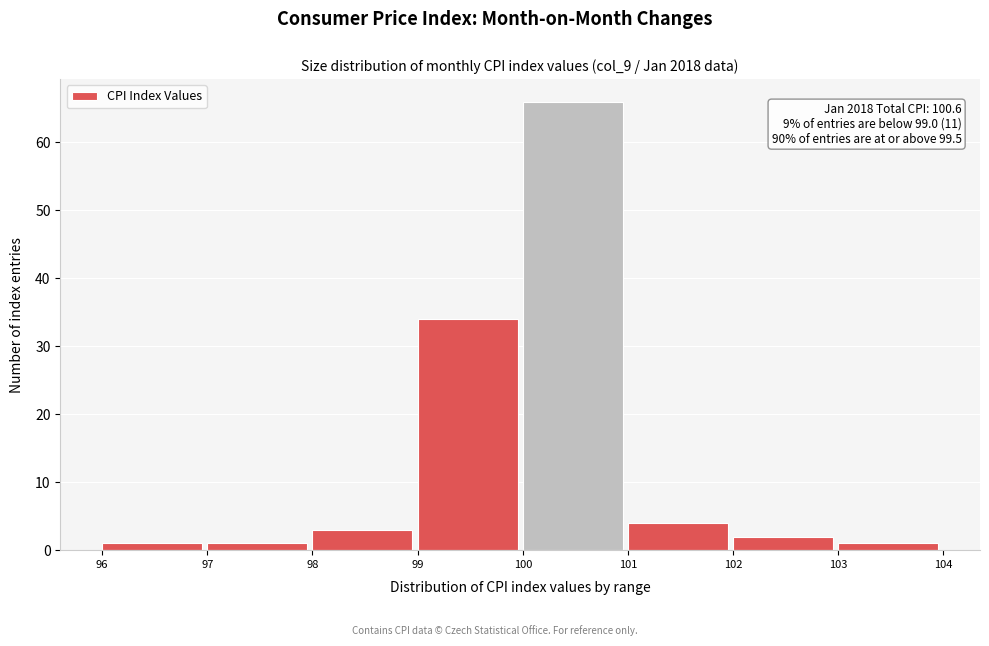

Which range on the x-axis has the tallest bar?

100 to 101